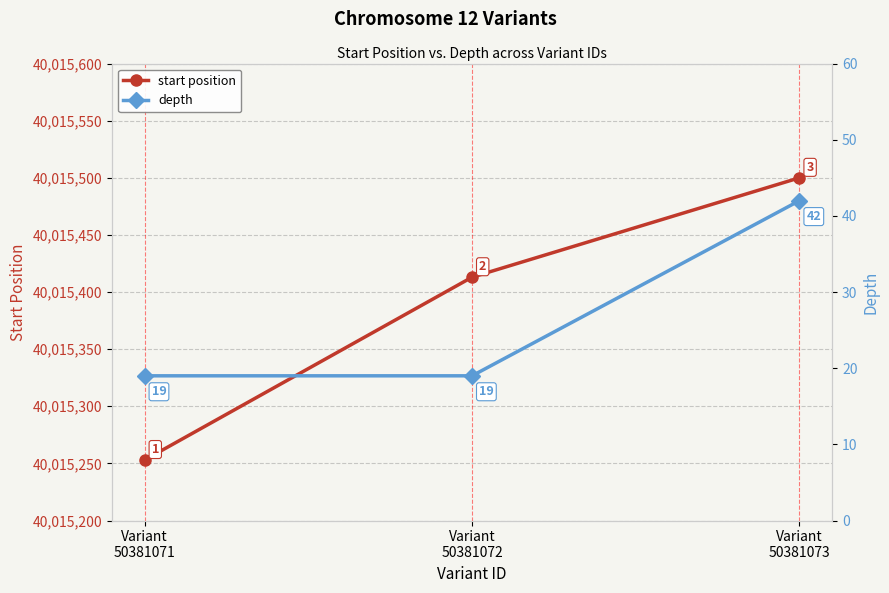

What is the sum of all start position values?

120046166